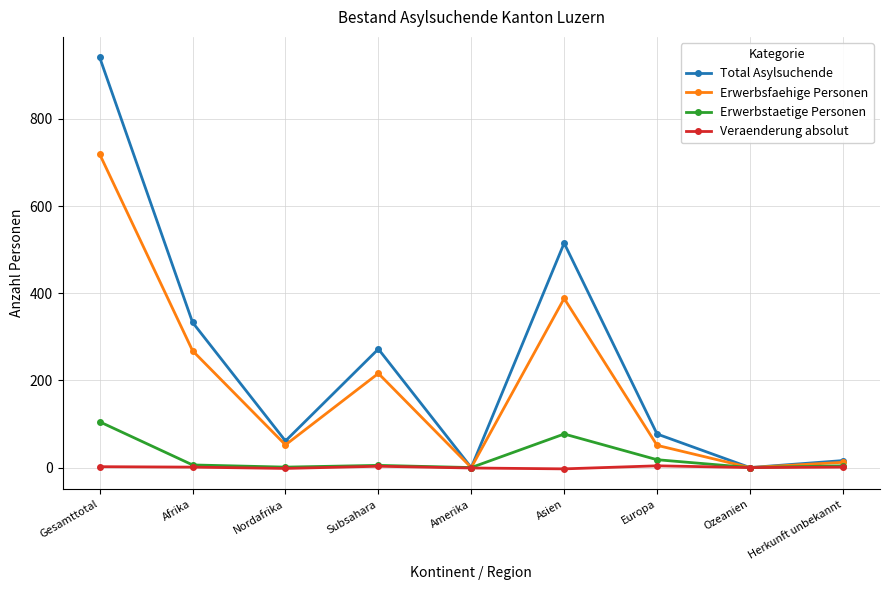

Which series has the largest range (max minus min)?

Total Asylsuchende